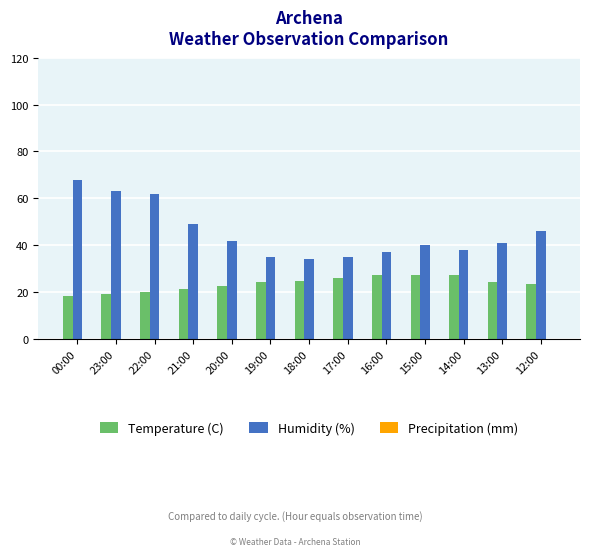

Is the value of Temperature (C) at 21:00 greater than the value of Humidity (%) at 22:00?

No